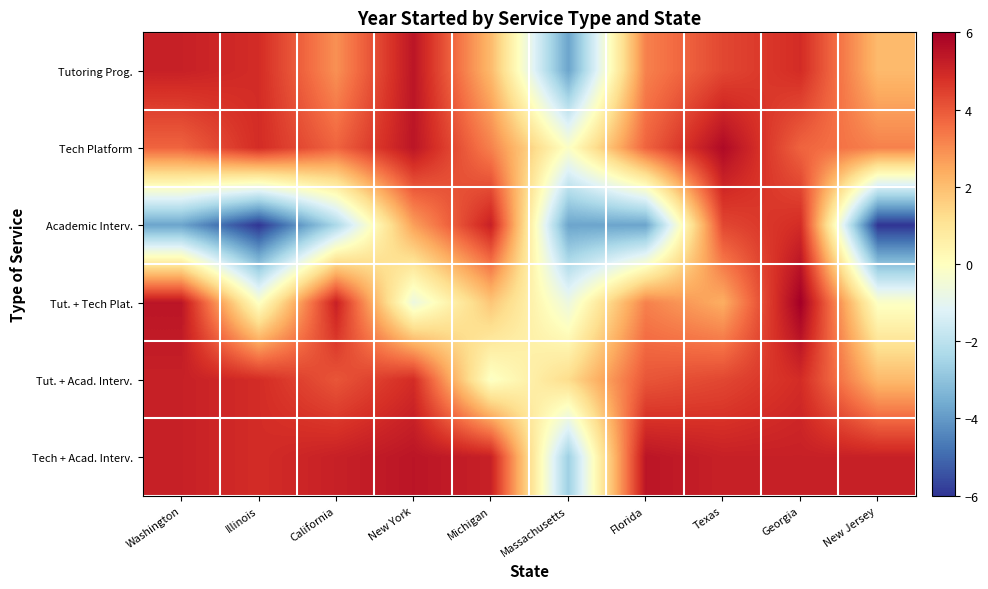

What is the total value across all series at Michigan?

17.3